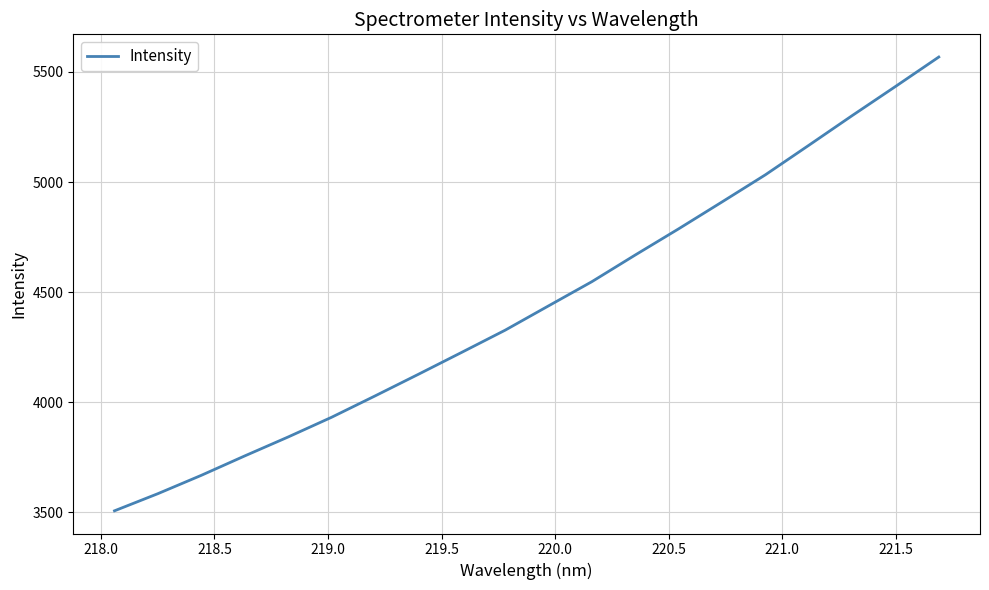

What is the minimum value shown in the chart?

3506.9